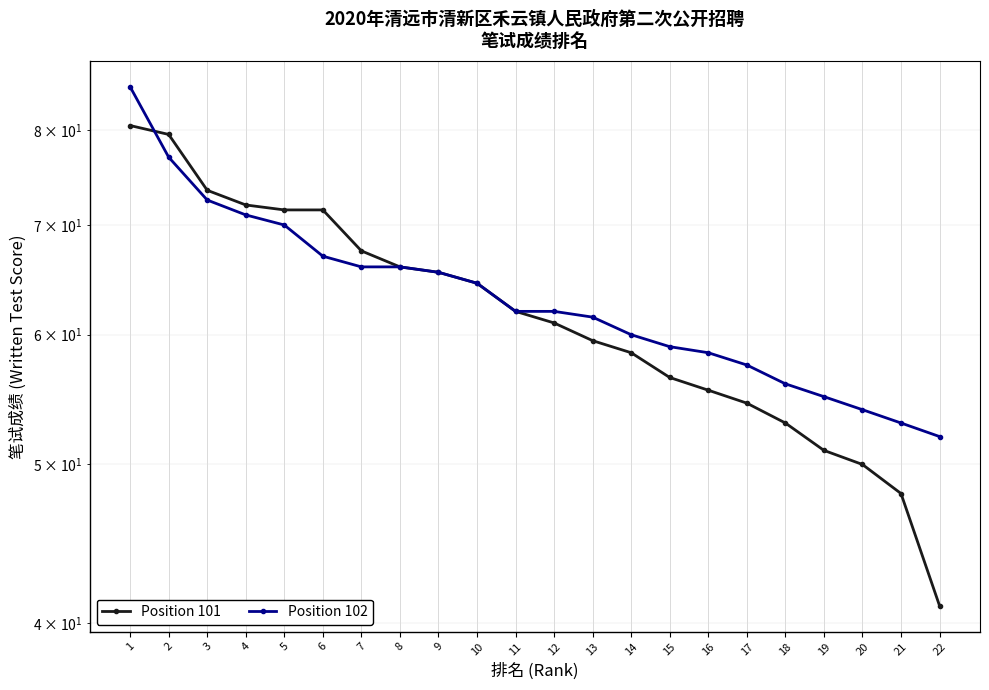

Reading right to left, list all the values displayed in this chart.

Position 101: 22=41.0	21=48.0	20=50.0	19=51.0	18=53.0	17=54.5	16=55.5	15=56.5	14=58.5	13=59.5	12=61.0	11=62.0	10=64.5	9=65.5	8=66.0	7=67.5	6=71.5	5=71.5	4=72.0	3=73.5	2=79.5	1=80.5
Position 102: 22=52.0	21=53.0	20=54.0	19=55.0	18=56.0	17=57.5	16=58.5	15=59.0	14=60.0	13=61.5	12=62.0	11=62.0	10=64.5	9=65.5	8=66.0	7=66.0	6=67.0	5=70.0	4=71.0	3=72.5	2=77.0	1=85.0